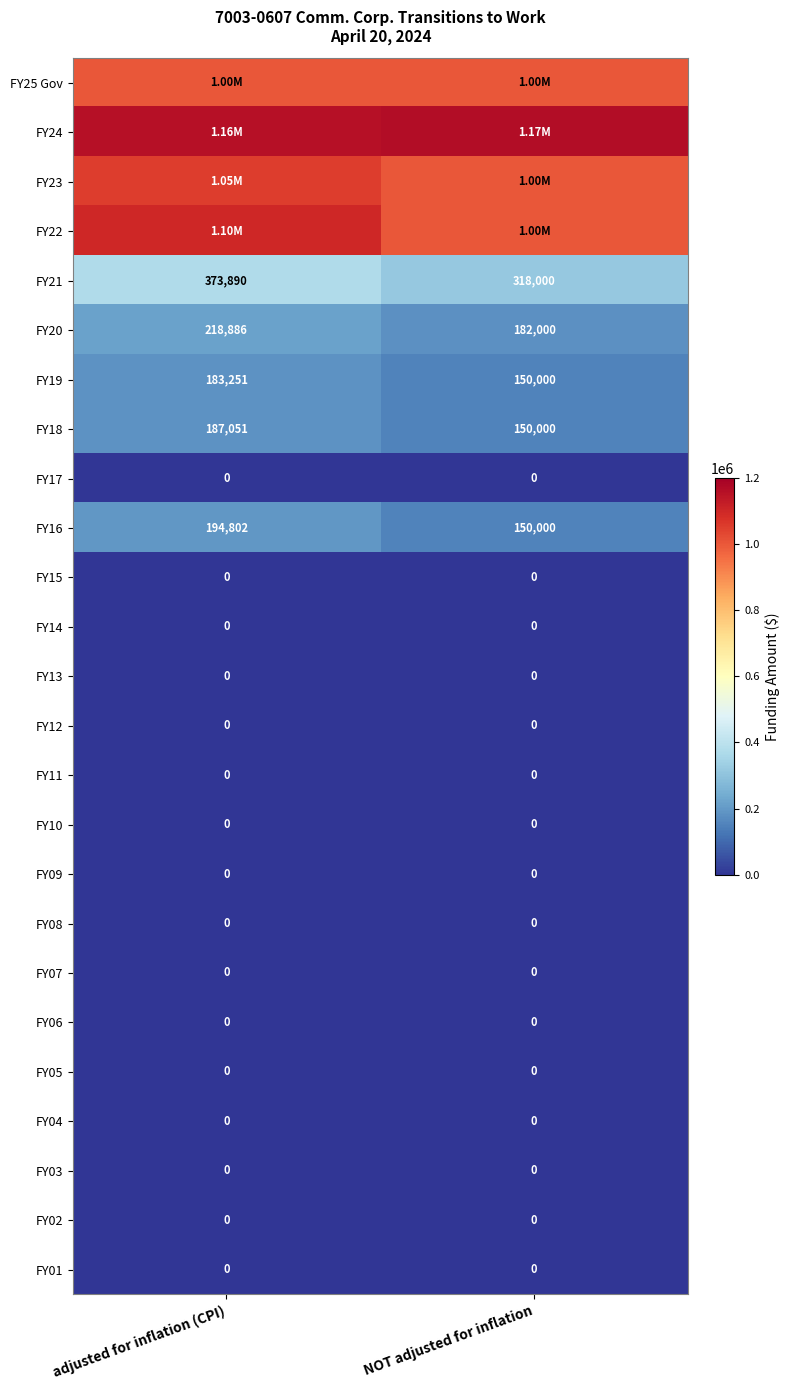

What value does the FY21 series have at NOT adjusted for inflation?

318000